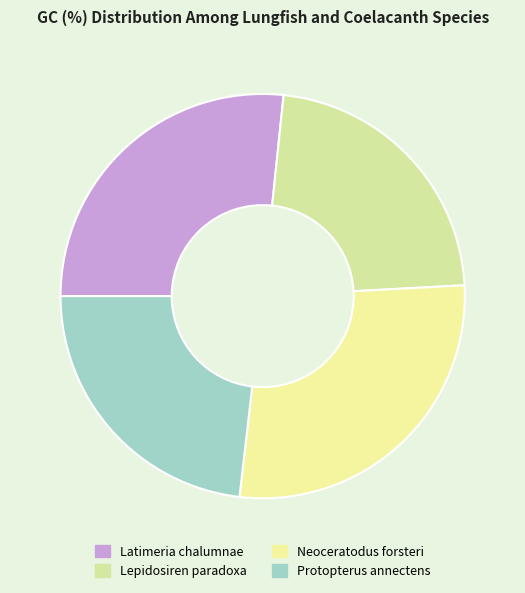

What is the ratio of the value at Lepidosiren paradoxa to the value at Protopterus annectens?

1.0